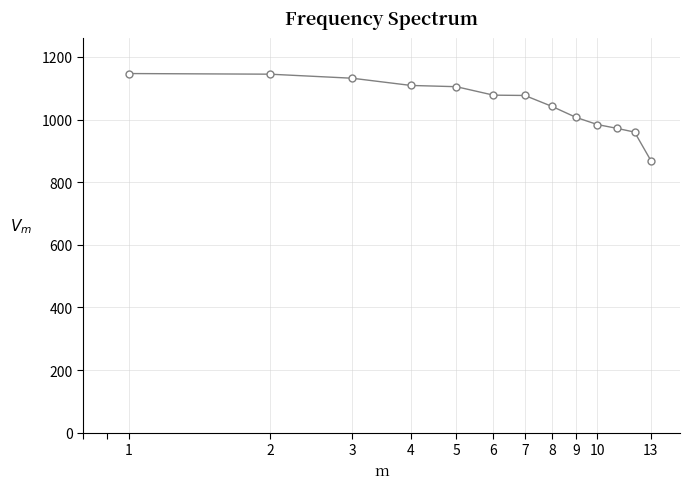

What is the maximum value shown in the chart?

1147